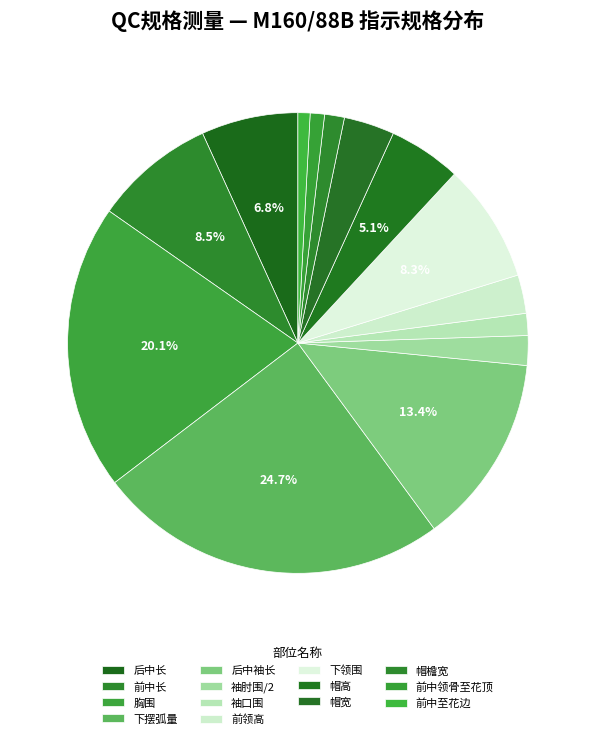

To the nearest percent, what is the average slice percentage?

7%